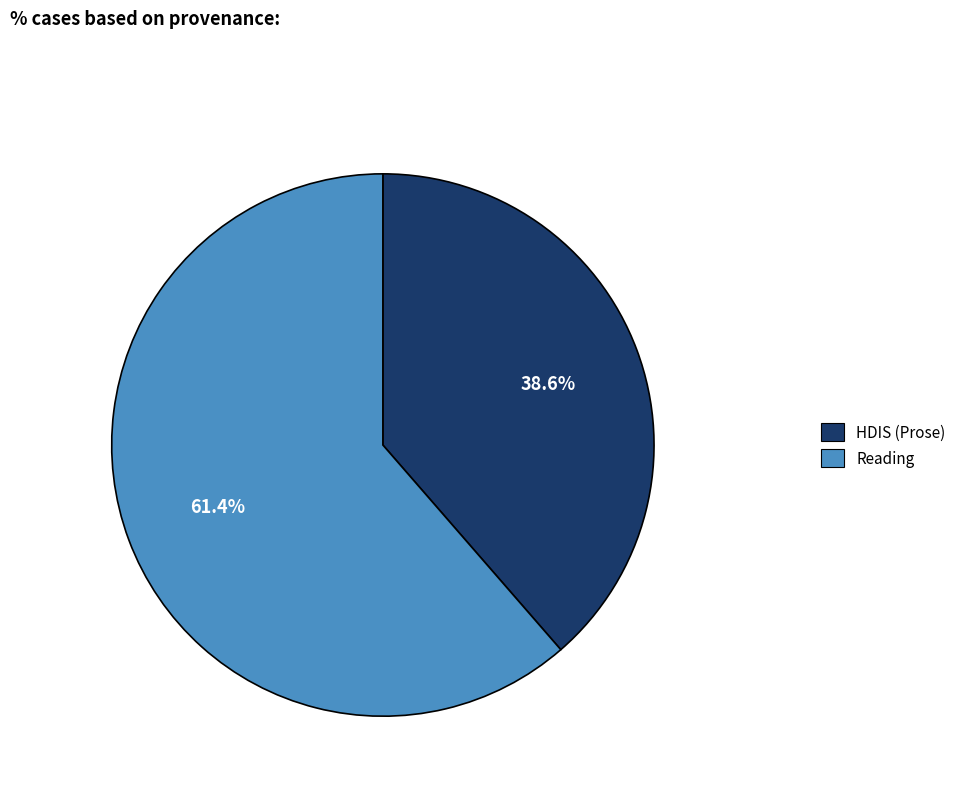

Is it true that HDIS (Prose) is 45% of the pie?

False